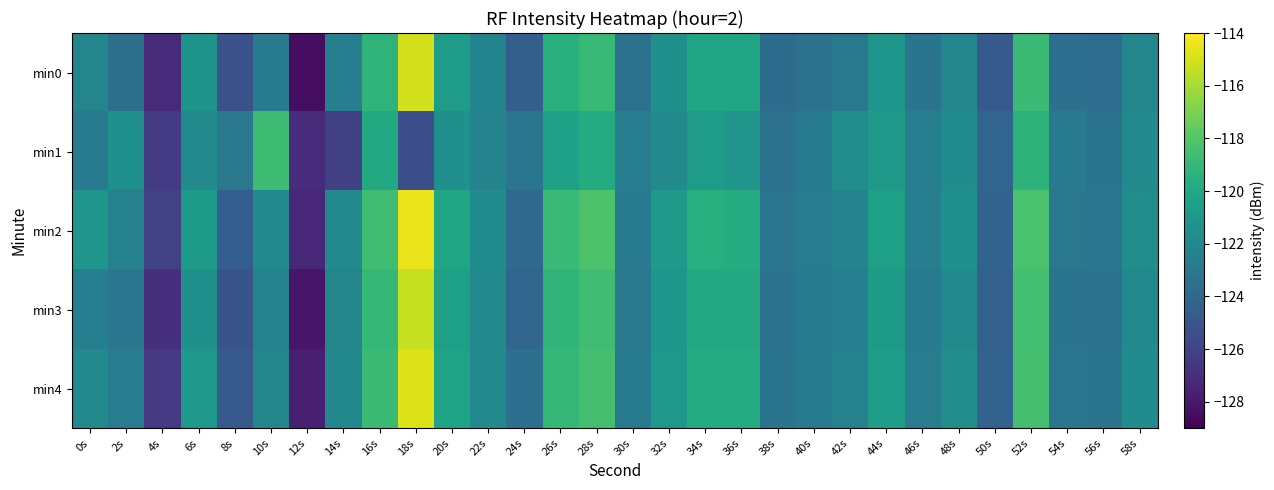

Rank the series by their maximum value, from lowest to highest.

min1, min3, min0, min4, min2